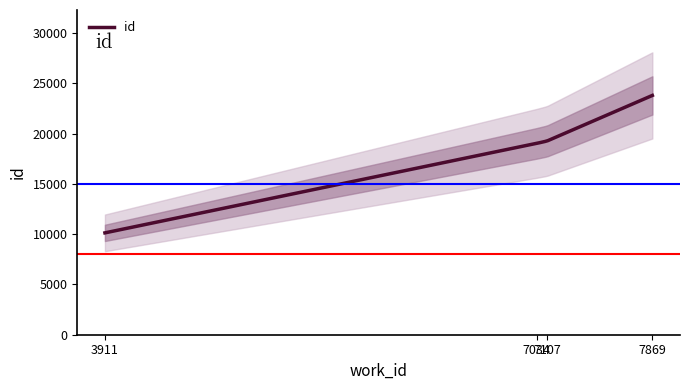

True or false: work_id and id cross at least once.

False